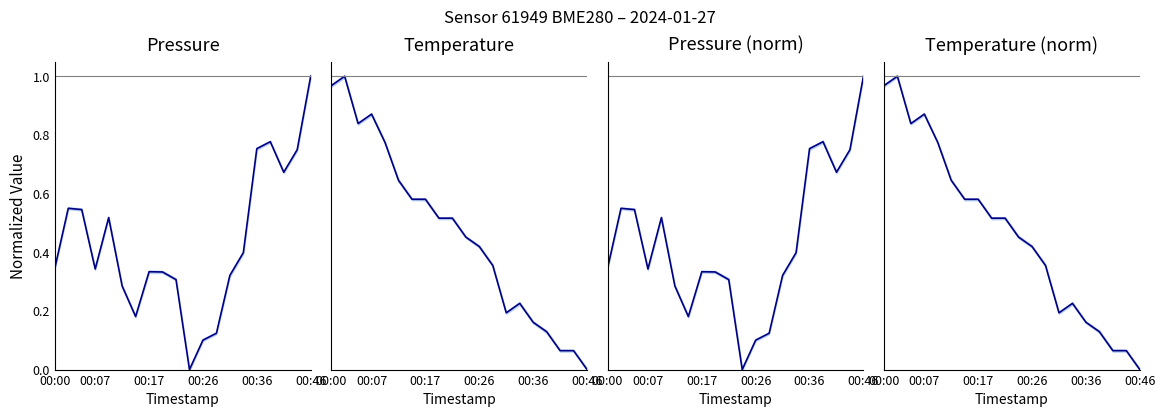

Which has a higher value, 00:00 or 00:46?

00:46